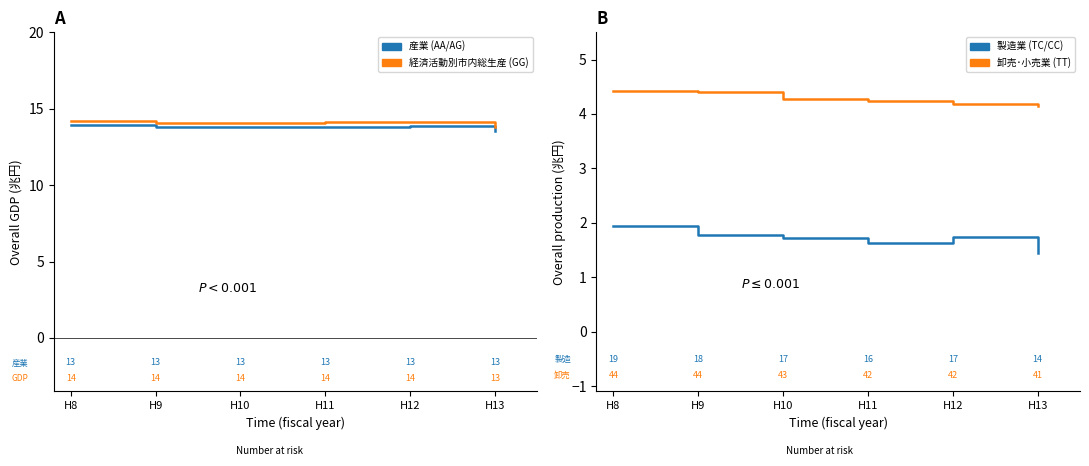

What are all the series names shown in the legend?

産業 (AA/AG), 経済活動別市内総生産 (GG), 製造業 (TC/CC), 卸売･小売業 (TT)